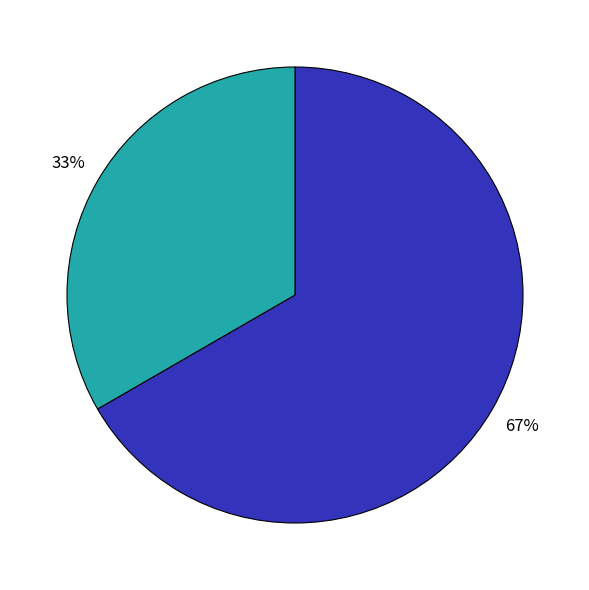

Count the number of slices in the pie.

2